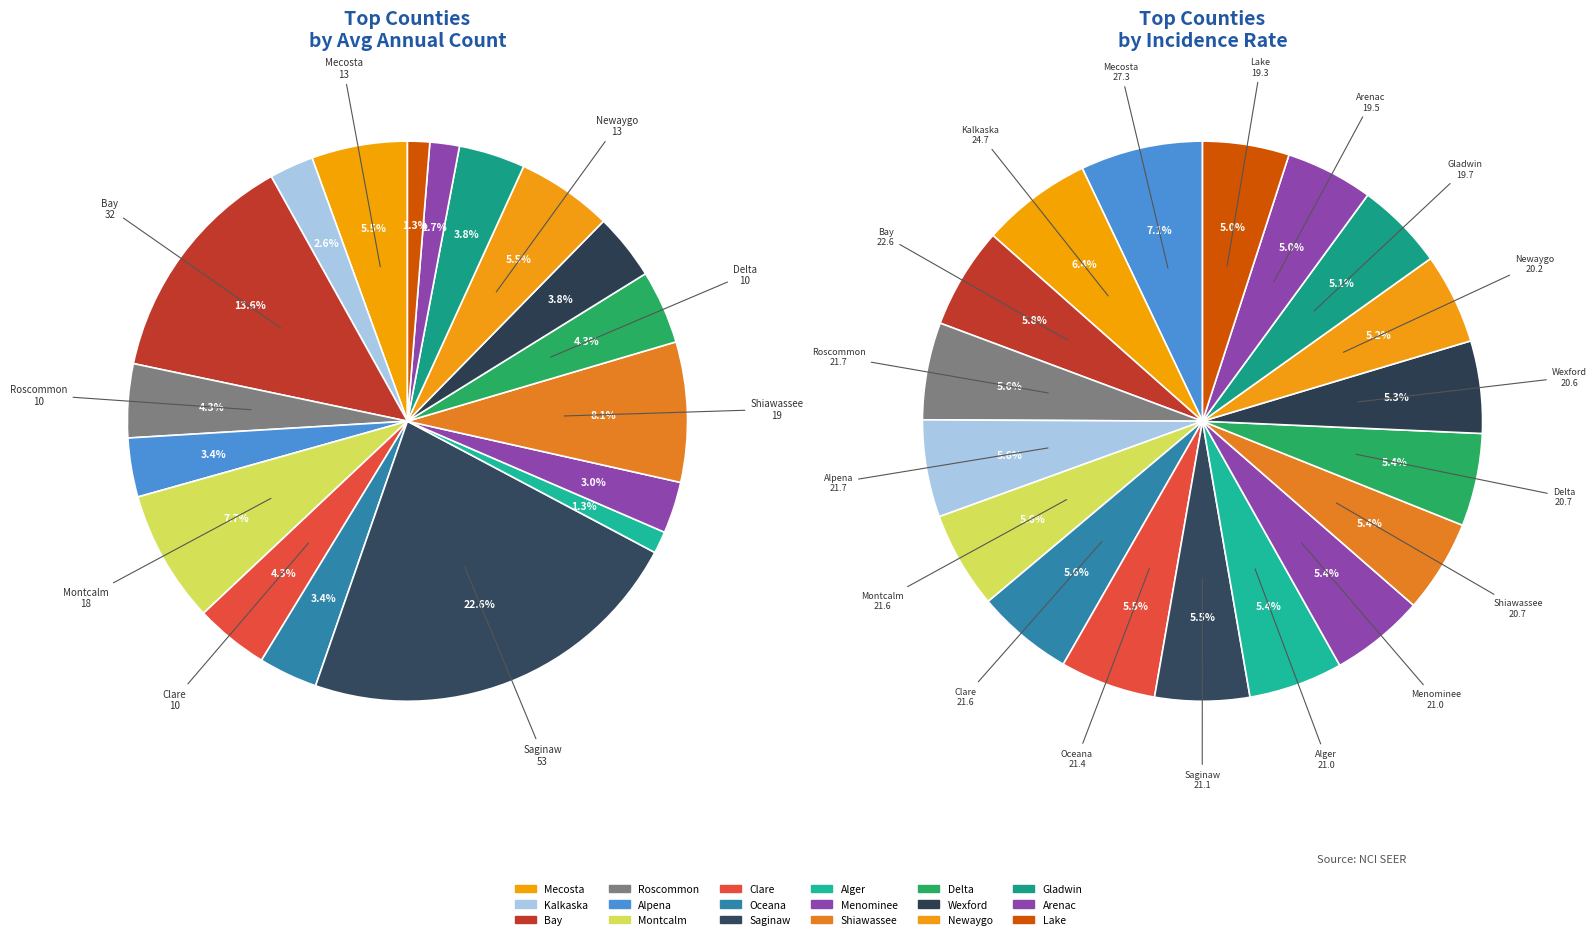

What is the change in value from Alpena to Lake?

-5